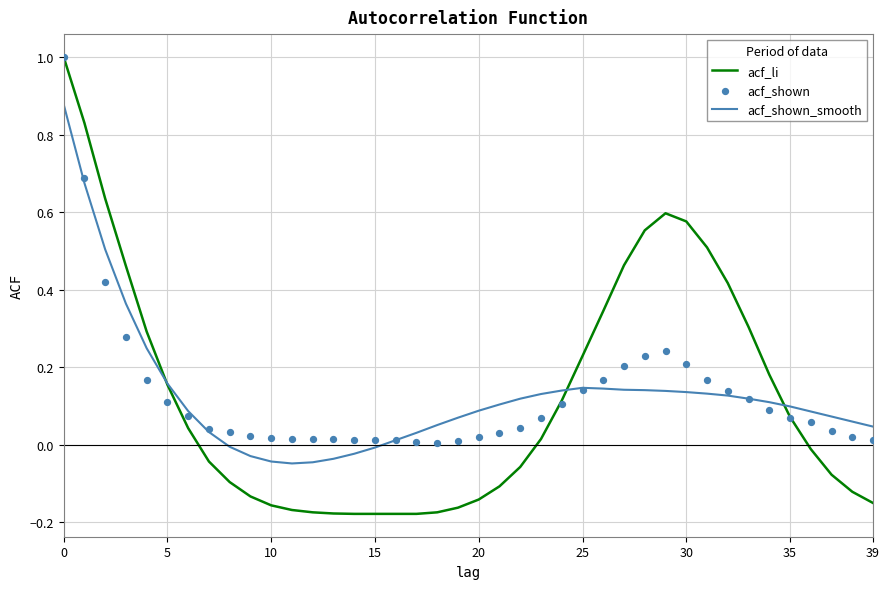

At how many categories does at least one series exceed 0?

40